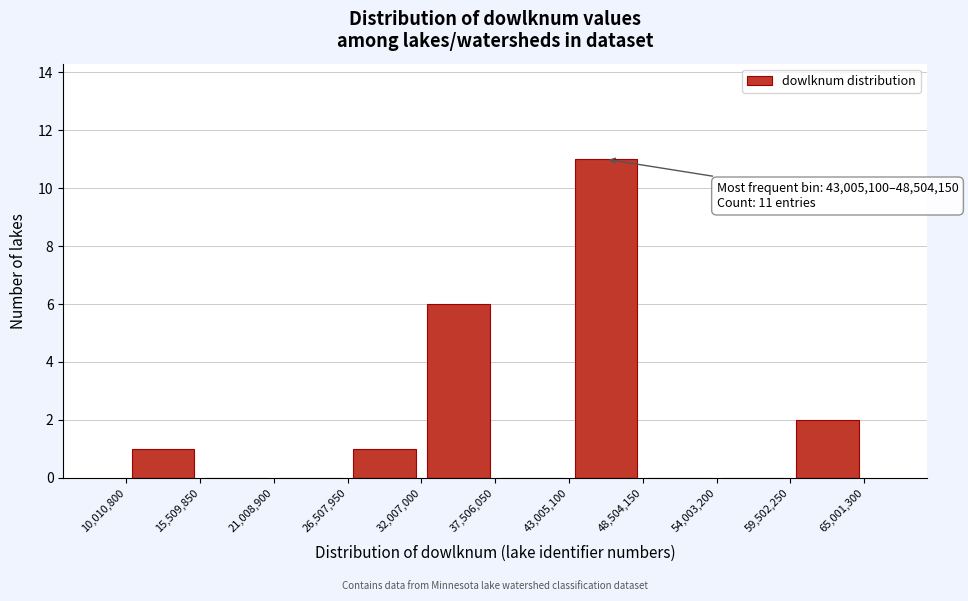

Over which range of the x-axis is the bar tallest?

43,005,100 to 48,504,150